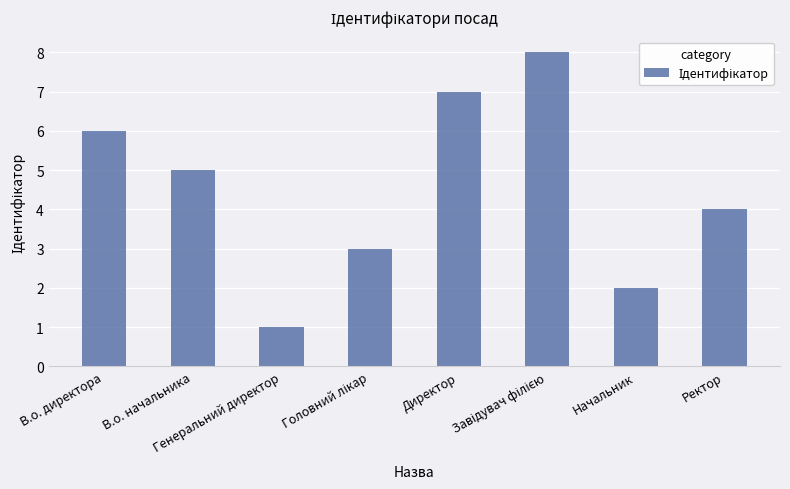

What is the greatest value displayed?

8